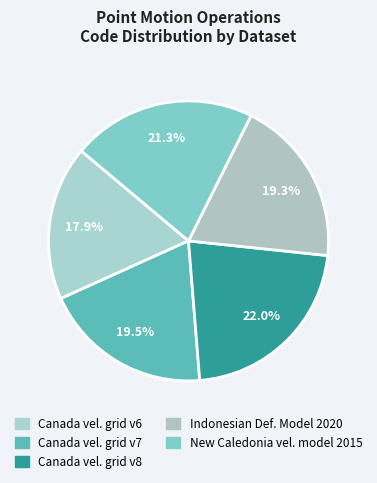

How many segments does this pie chart have?

5